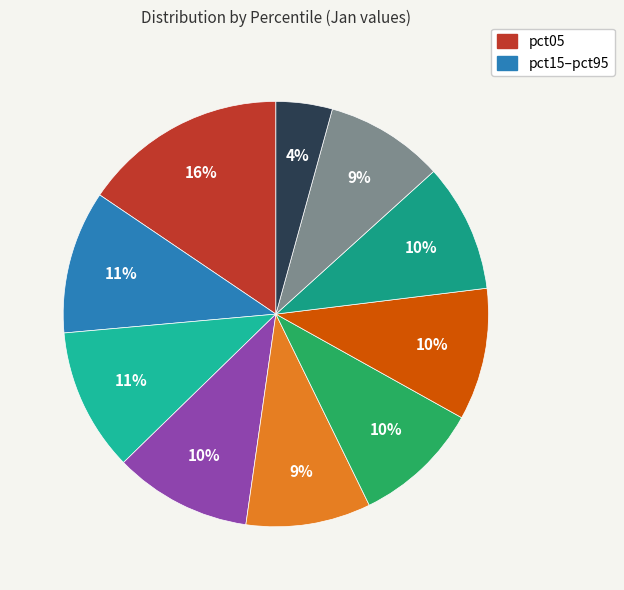

How many slices are in this pie chart?

10